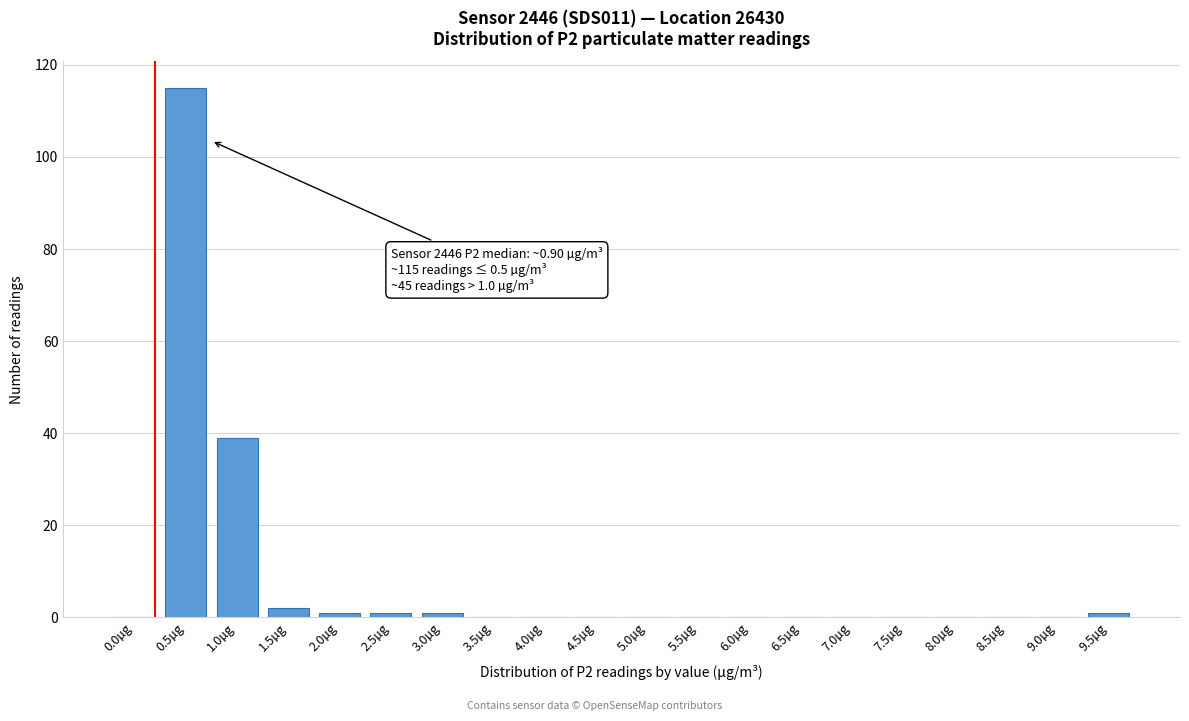

Reading left to right, extract all data points from this chart.

0.0µg=0	0.5µg=115	1.0µg=39	1.5µg=2	2.0µg=1	2.5µg=1	3.0µg=1	3.5µg=0	4.0µg=0	4.5µg=0	5.0µg=0	5.5µg=0	6.0µg=0	6.5µg=0	7.0µg=0	7.5µg=0	8.0µg=0	8.5µg=0	9.0µg=0	9.5µg=1